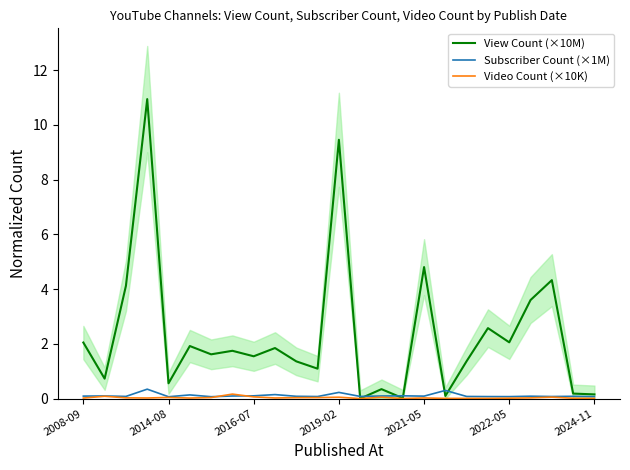

Which series has the largest range (max minus min)?

View Count (×10M)